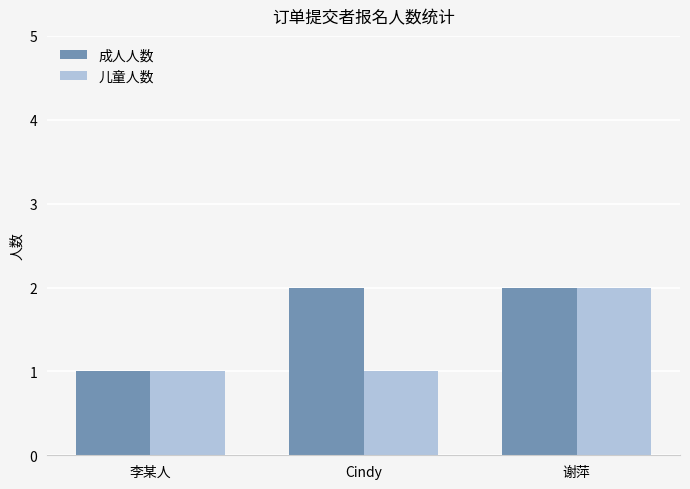

List the series in order of their overall mean, highest first.

成人人数, 儿童人数